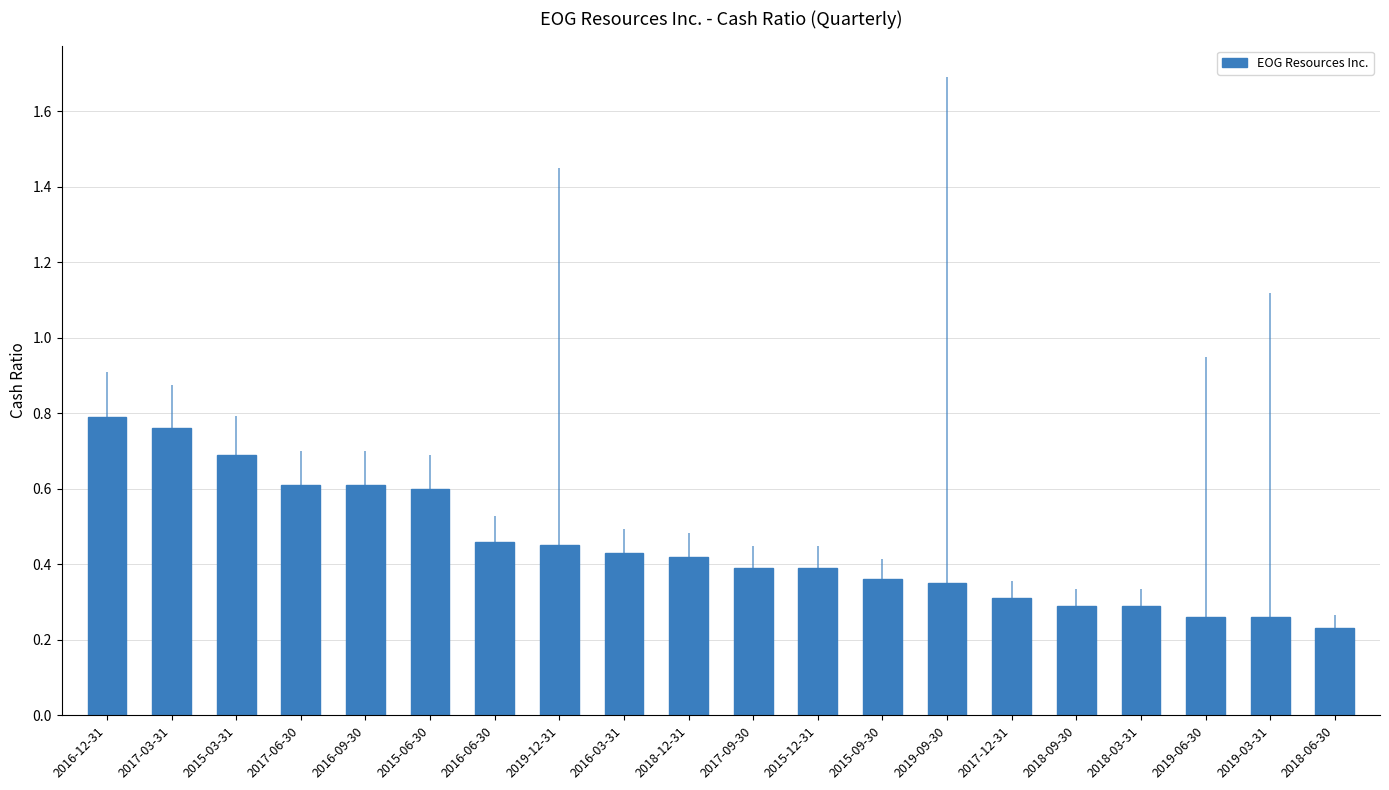

What is the label of the 7th bar from the right?

2019-09-30